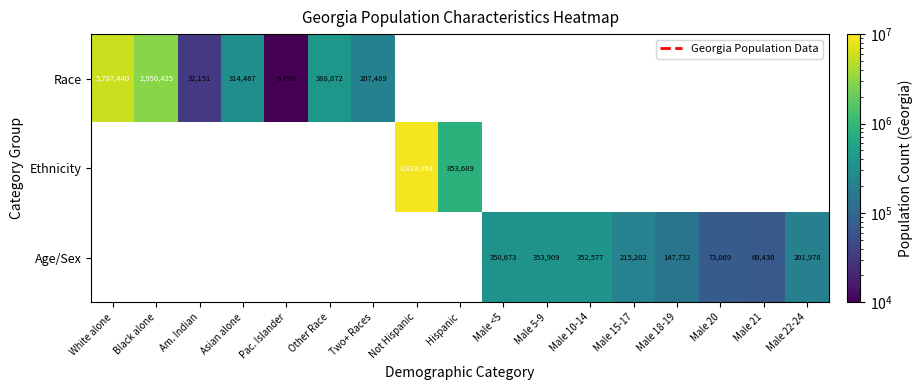

What is the difference between the Age/Sex values at Male 22-24 and Male 21?

132548